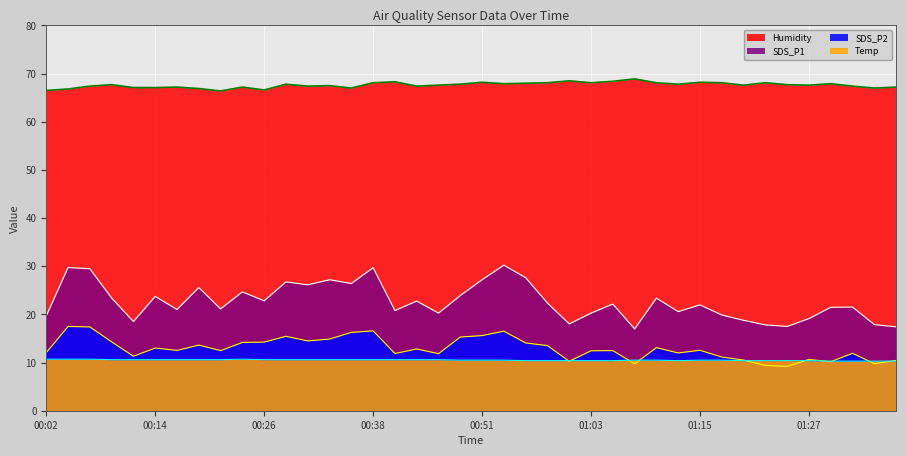

At which label does SDS_P2 (line) first exceed 12?

00:02